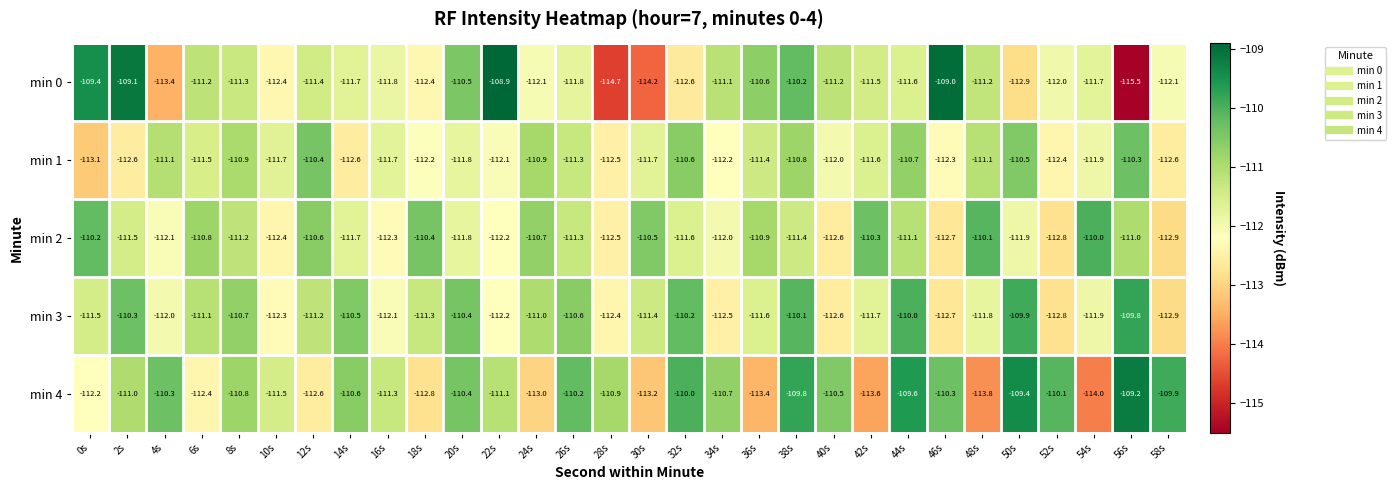

Which series has the largest range (max minus min)?

min 0